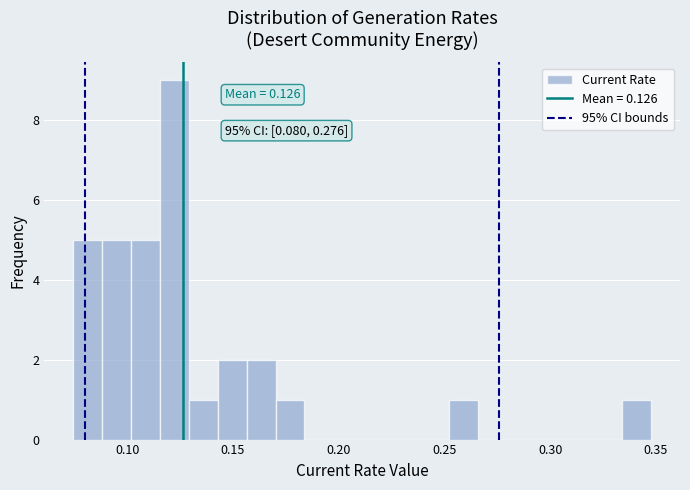

Read against the x-axis, roughly where is the centre of the tallest bar?

0.120